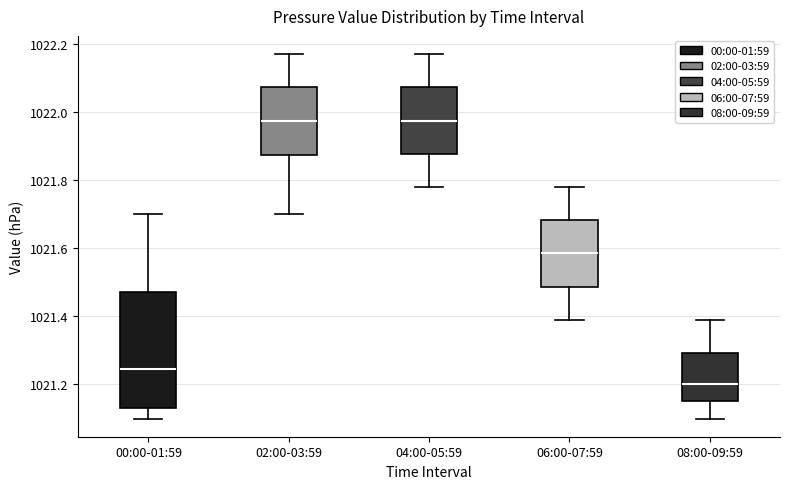

Reading left to right, read every box against the y-axis: the position of its median line, the range the box covers, and the ends of its whiskers. The values are not printed on the chart, so give them approximately, as read against the axis.

00:00-01:59: median 1021.24, box 1021.14 to 1021.48, whiskers 1021.10 to 1021.70
02:00-03:59: median 1021.98, box 1021.88 to 1022.08, whiskers 1021.70 to 1022.18
04:00-05:59: median 1021.98, box 1021.88 to 1022.08, whiskers 1021.78 to 1022.18
06:00-07:59: median 1021.58, box 1021.48 to 1021.68, whiskers 1021.40 to 1021.78
08:00-09:59: median 1021.20, box 1021.16 to 1021.30, whiskers 1021.10 to 1021.40